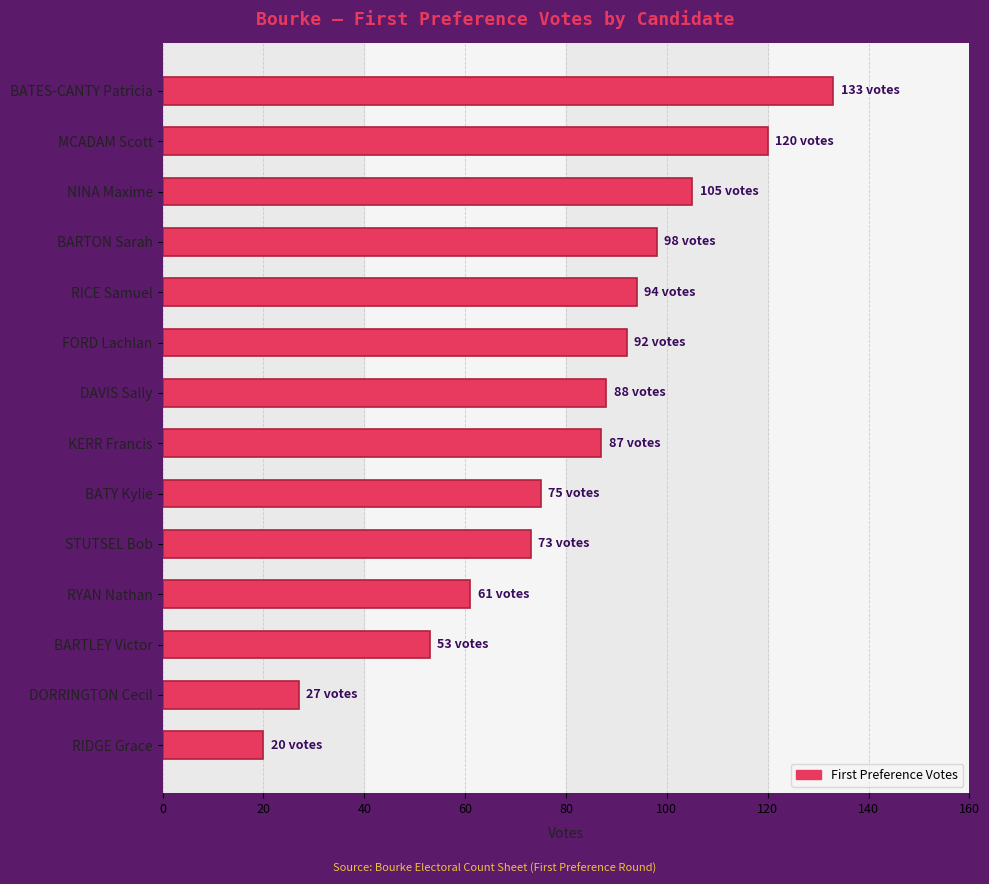

What is the average value?

80